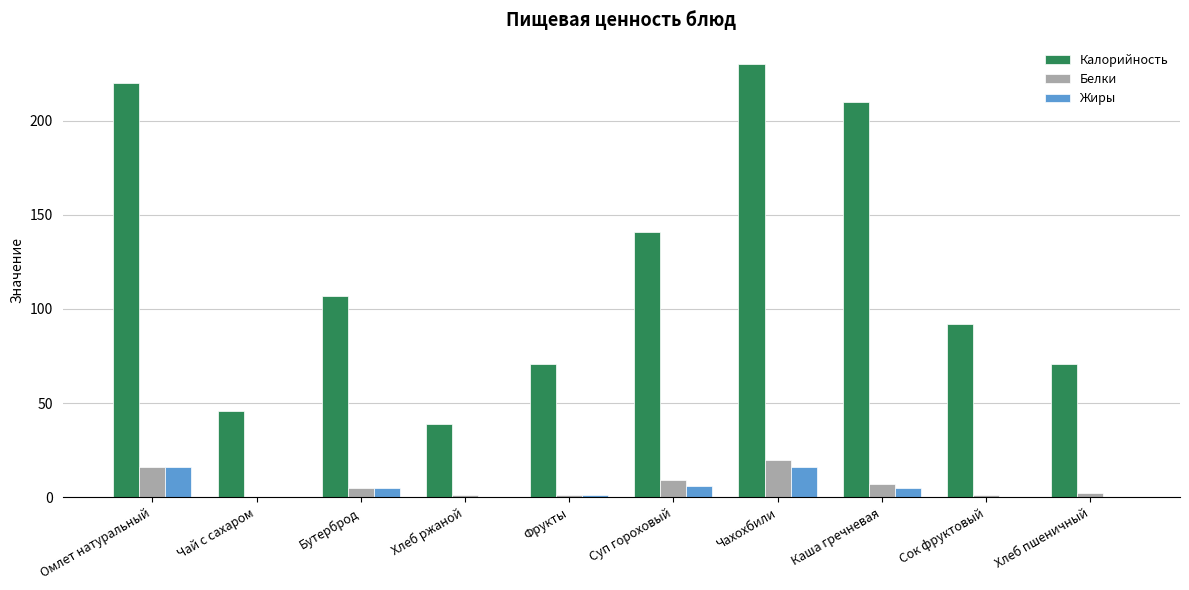

Reading right to left, what are all the values shown in this chart?

Калорийность: 71	92	210	230	141	71	39	107	46	220
Белки: 2	1	7	20	9	1	1	5	0	16
Жиры: 0	0	5	16	6	1	0	5	0	16